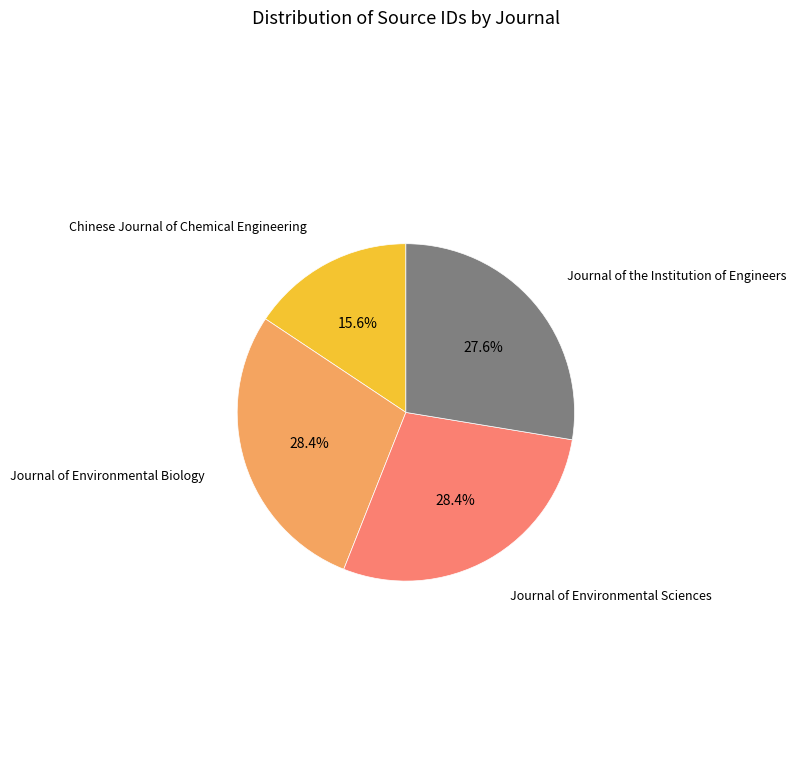

Does any single category account for the majority?

No